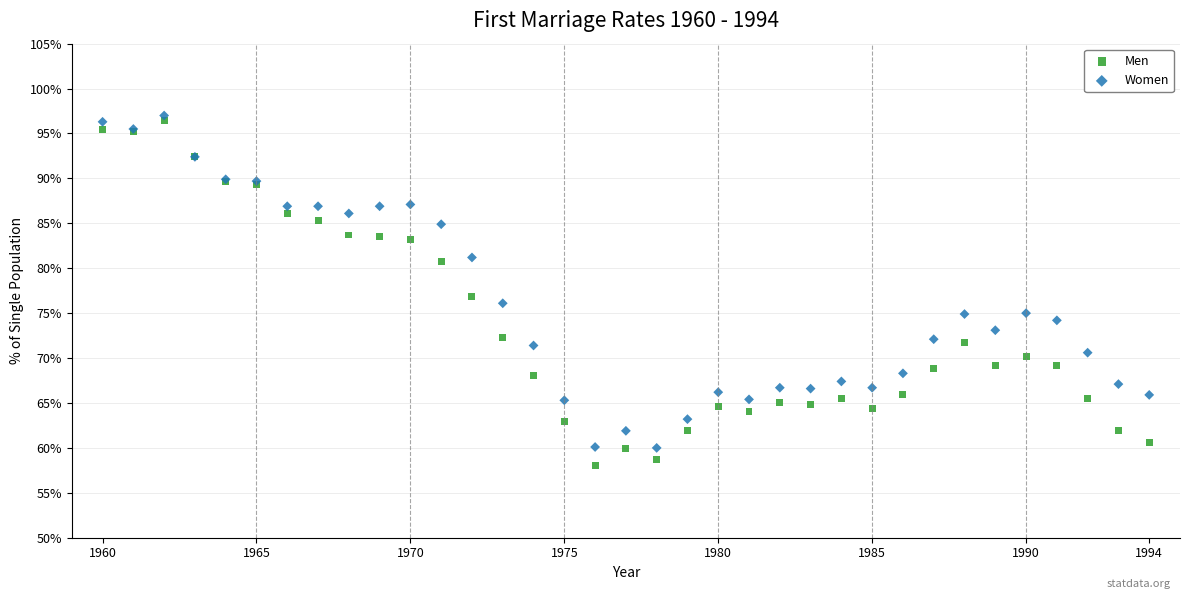

What are all the series names shown in the legend?

Men, Women